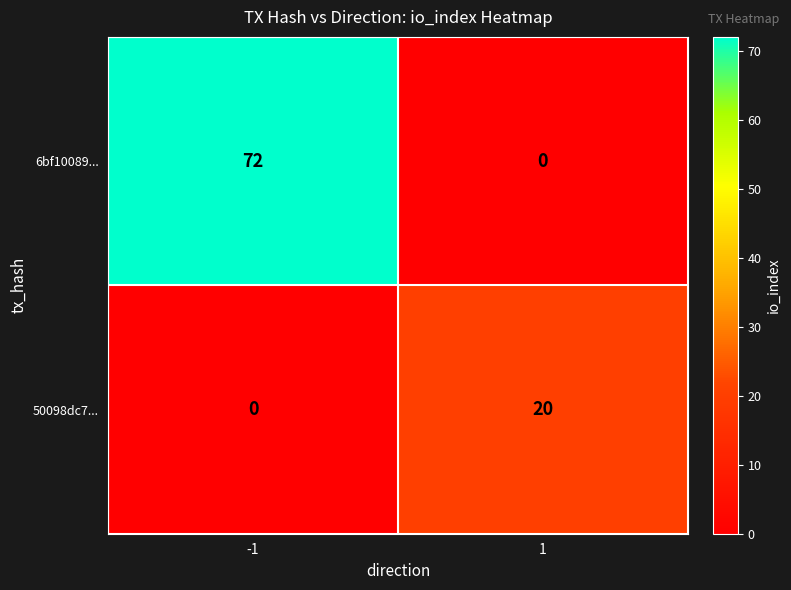

The value of 50098dc7... at 1 is 28. True or false?

False